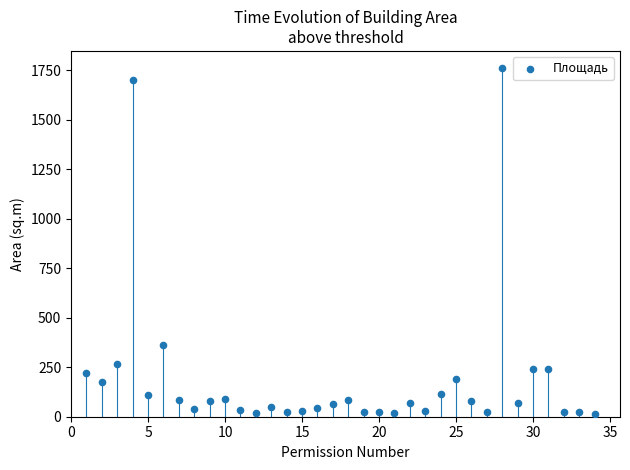

What Y value in the scatter plot is closest to 887?

363.4